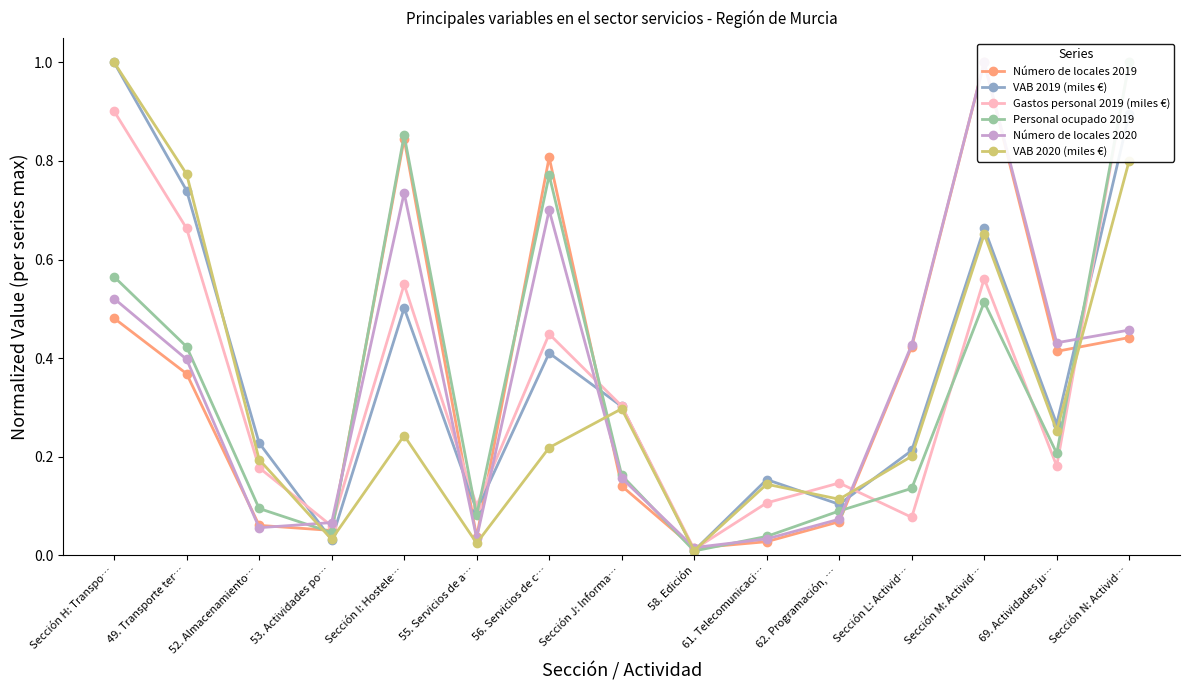

What position from the left is Sección J: Informa…?

8